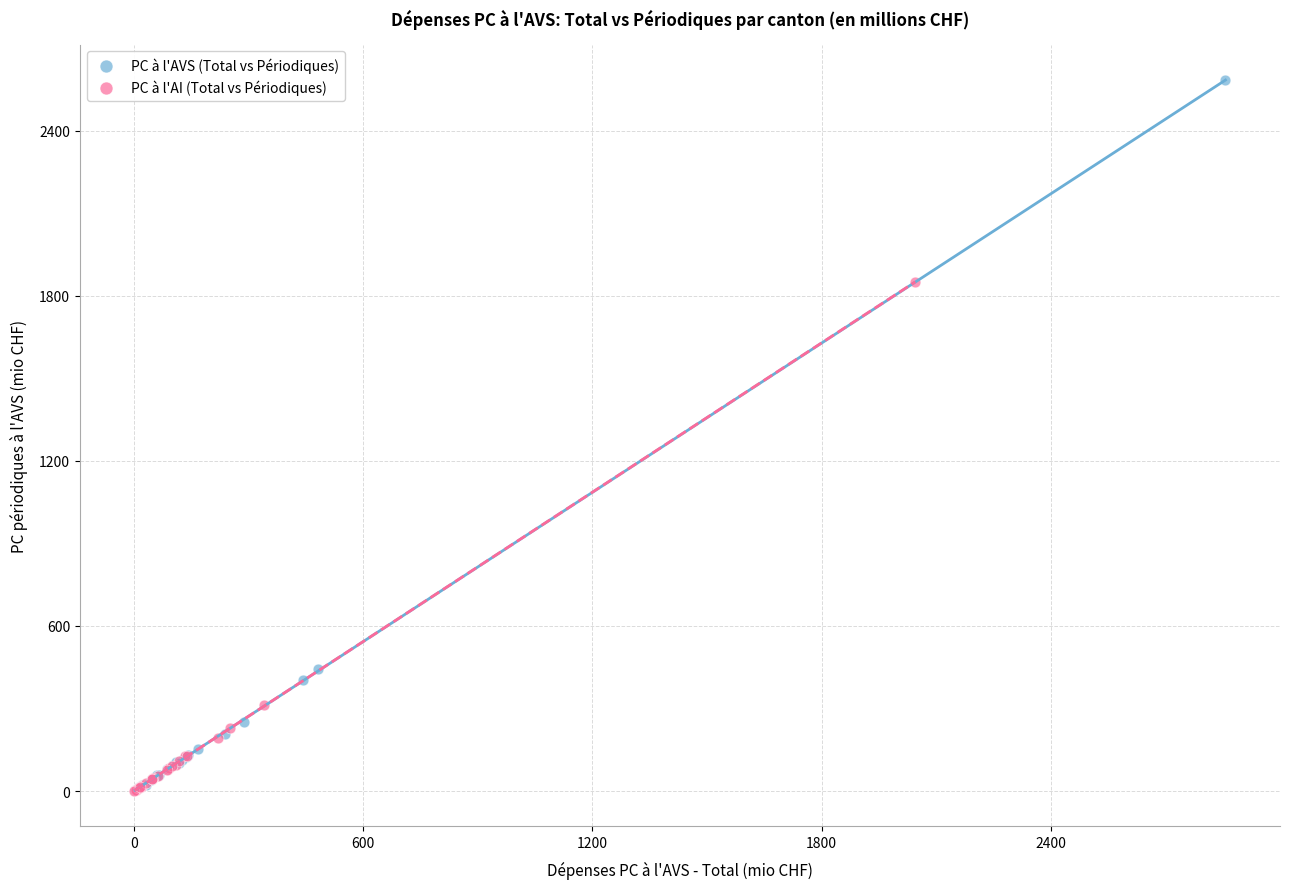

Which series reaches the maximum Y coordinate?

PC à l'AVS (Total vs Périodiques)